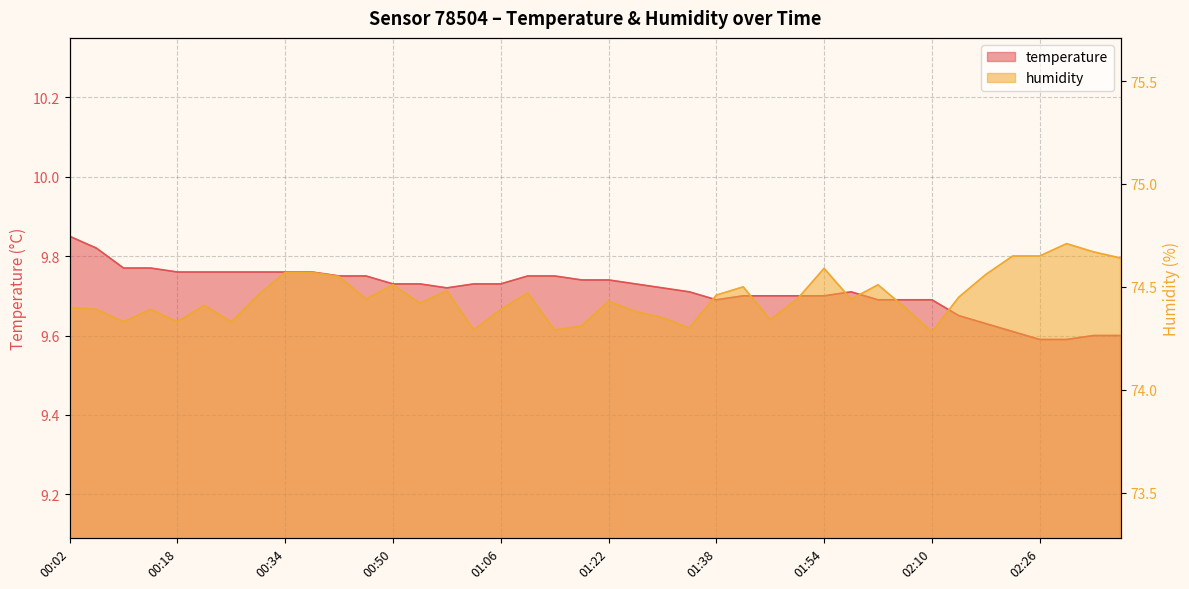

How many lines are shown in the chart?

2